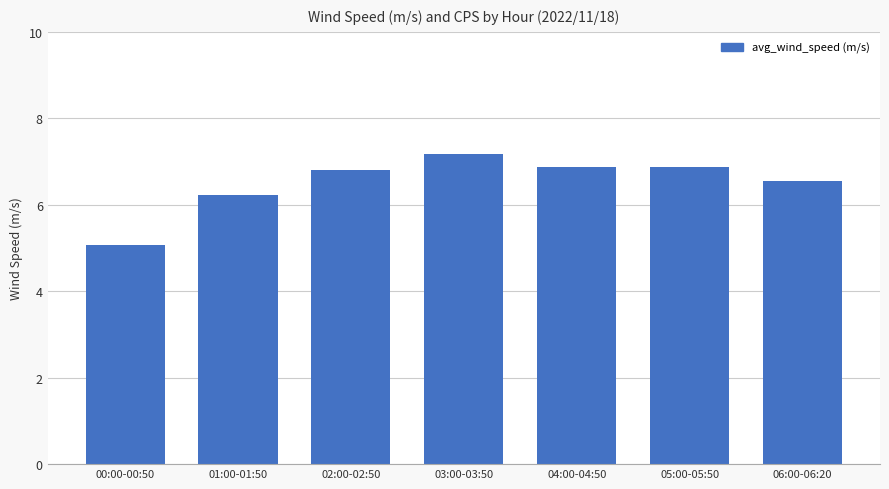

What is the change in value from 05:00-05:50 to 06:00-06:20?

-0.3